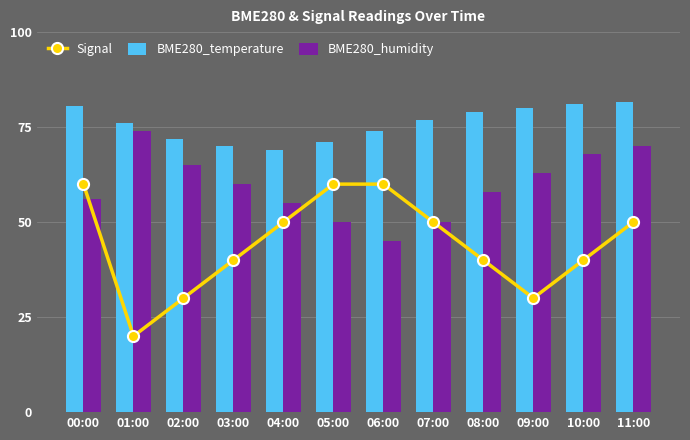

What is the spread (max minus min) of values at 04:00?

19.0